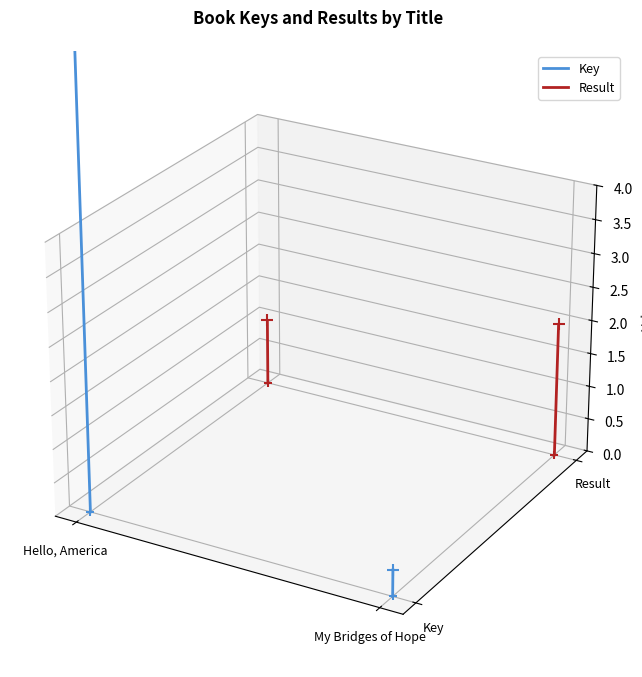

Which series has the largest total across all categories?

Key